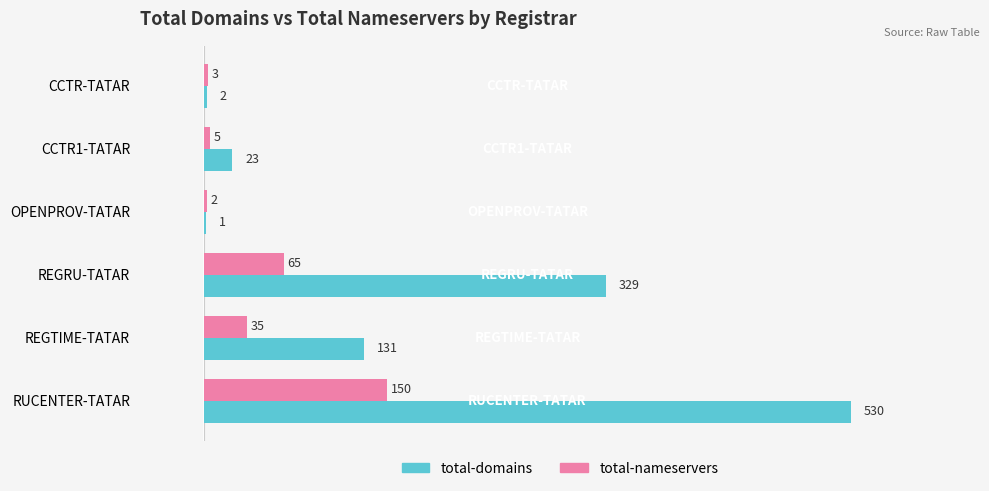

What is the greatest value displayed?

530